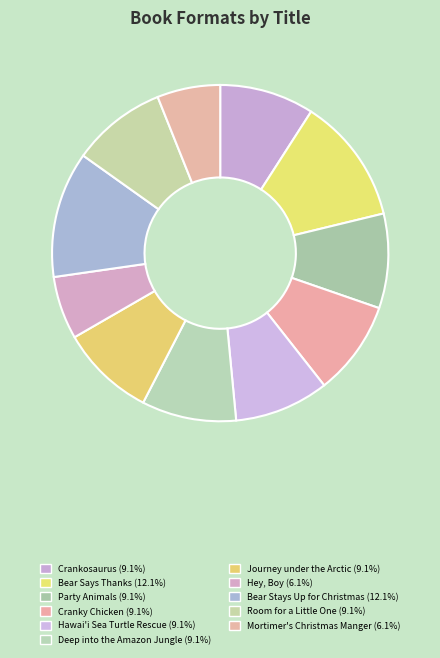

Does any single category account for the majority?

No